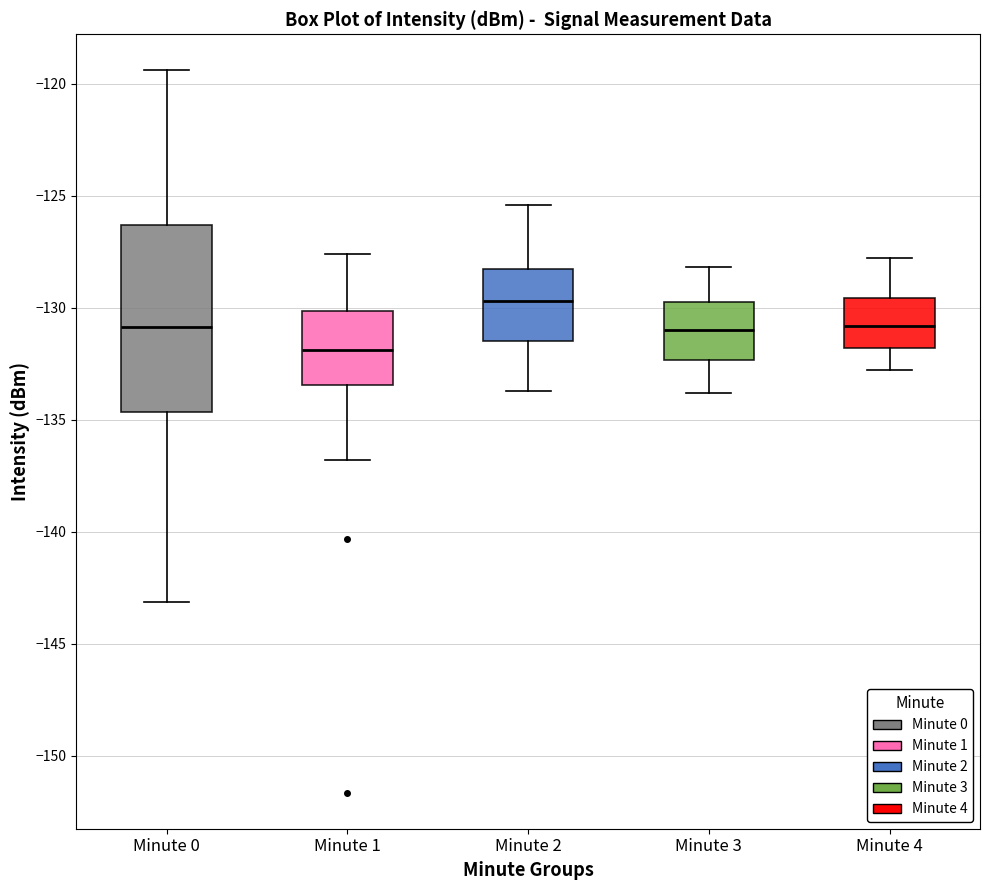

Comparing the boxes themselves (not the whiskers), which one is the tallest?

Minute 0